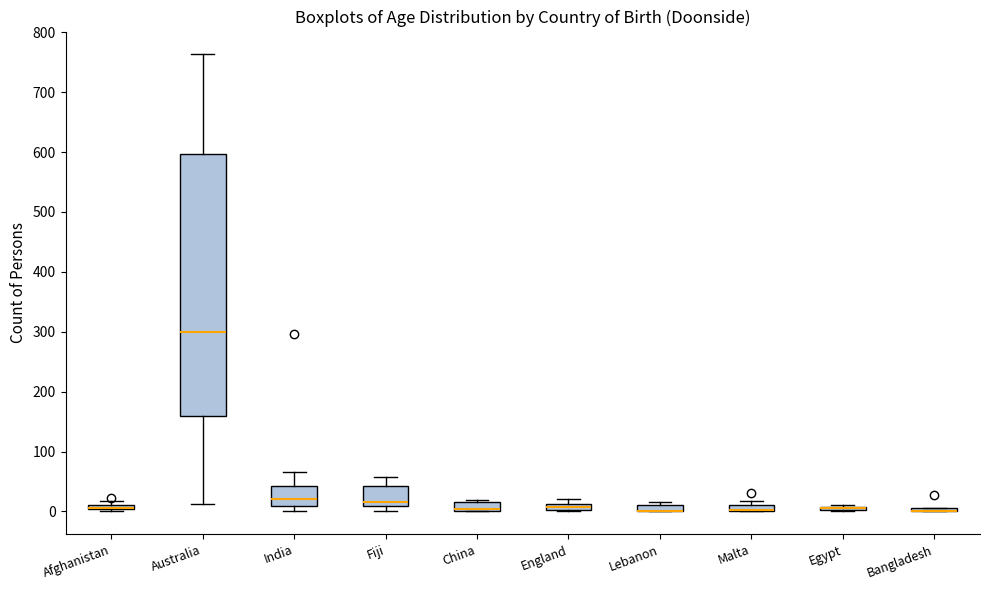

Where is the lower edge of the box for Lebanon on the y-axis? The values are not printed on the chart, so give them approximately, as read against the axis.

0